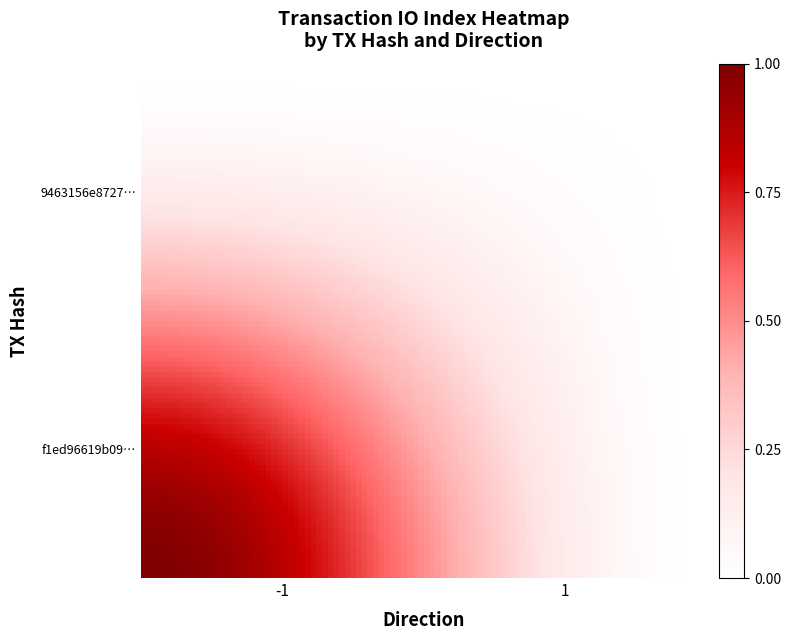

Which series has the widest spread of values?

f1ed96619b0968047a729993369059dc89065bd